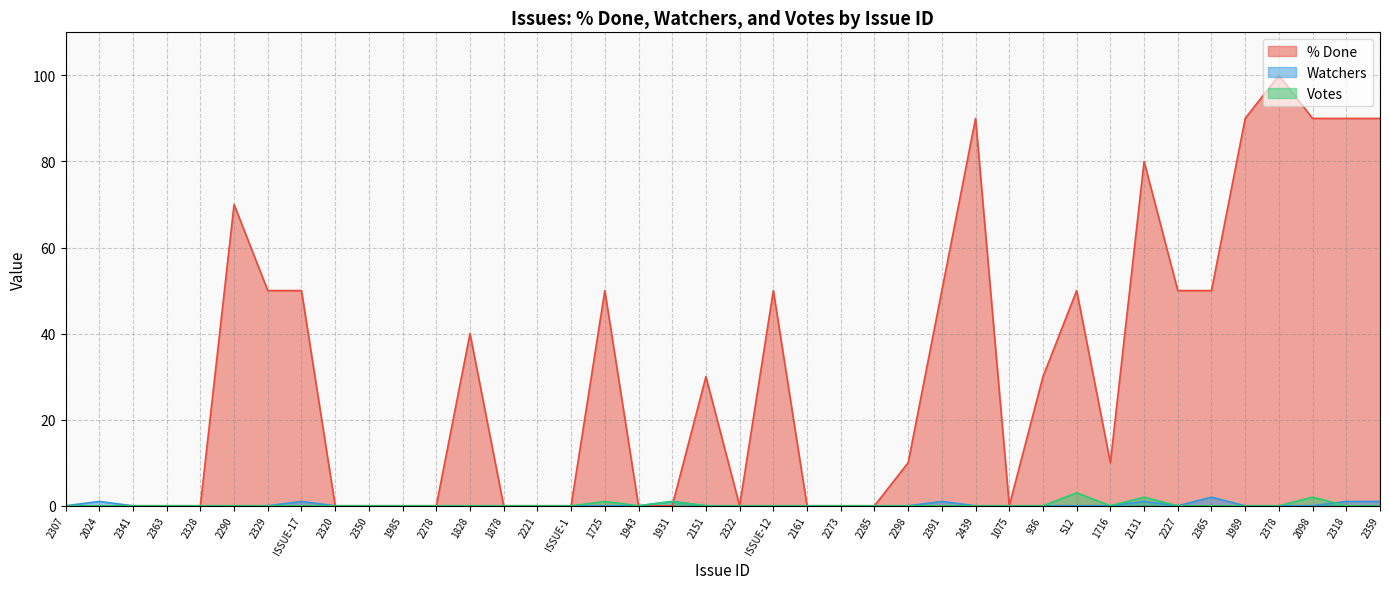

Where is the first local maximum for % Done?

2290